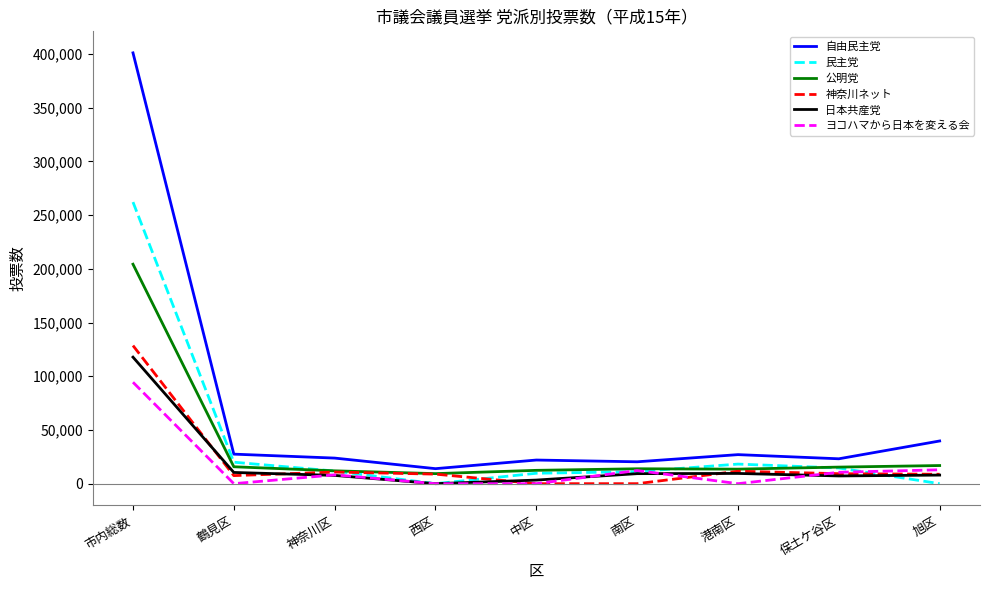

What is the difference between the maximum and minimum values in the 日本共産党 series?

117814